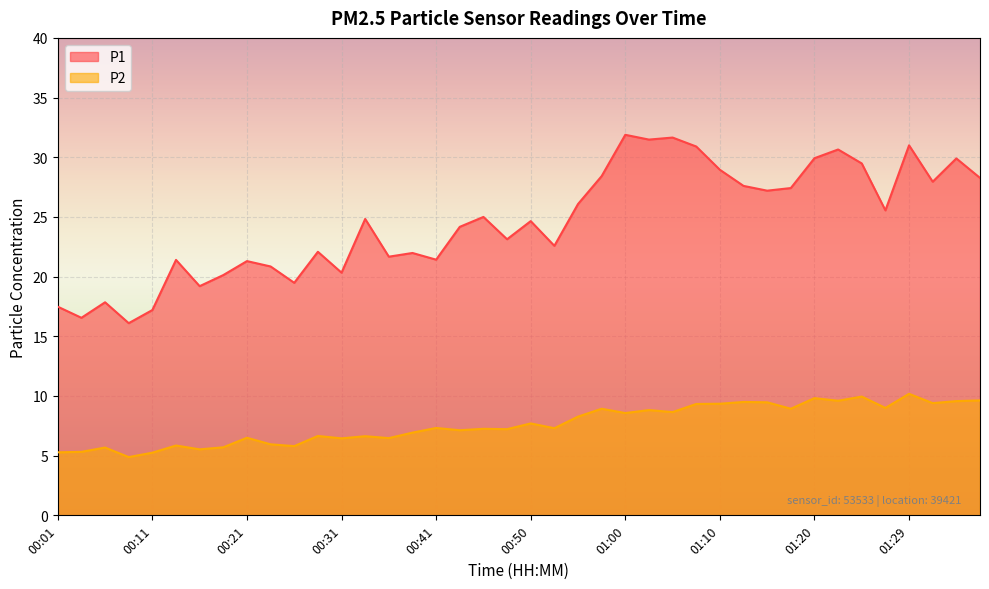

Where does the P1 series first go above 24?

00:33